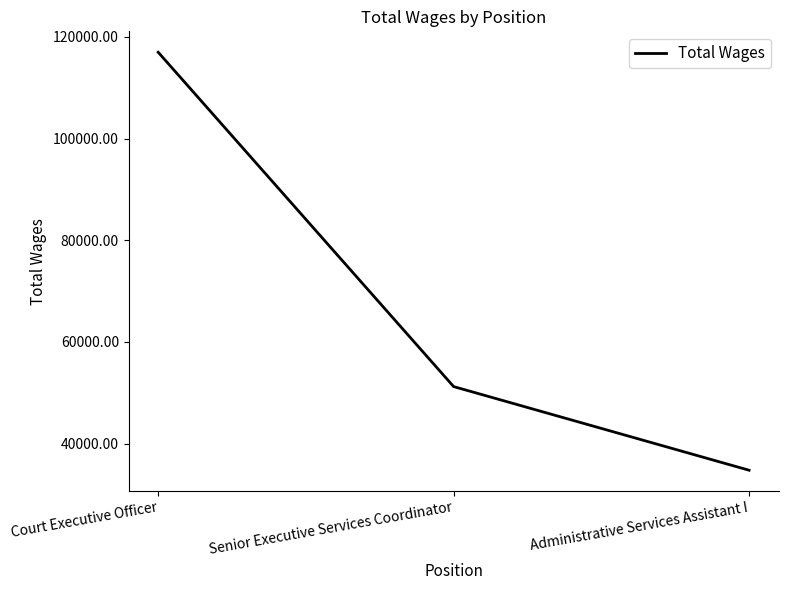

Count the number of data series in this chart.

1